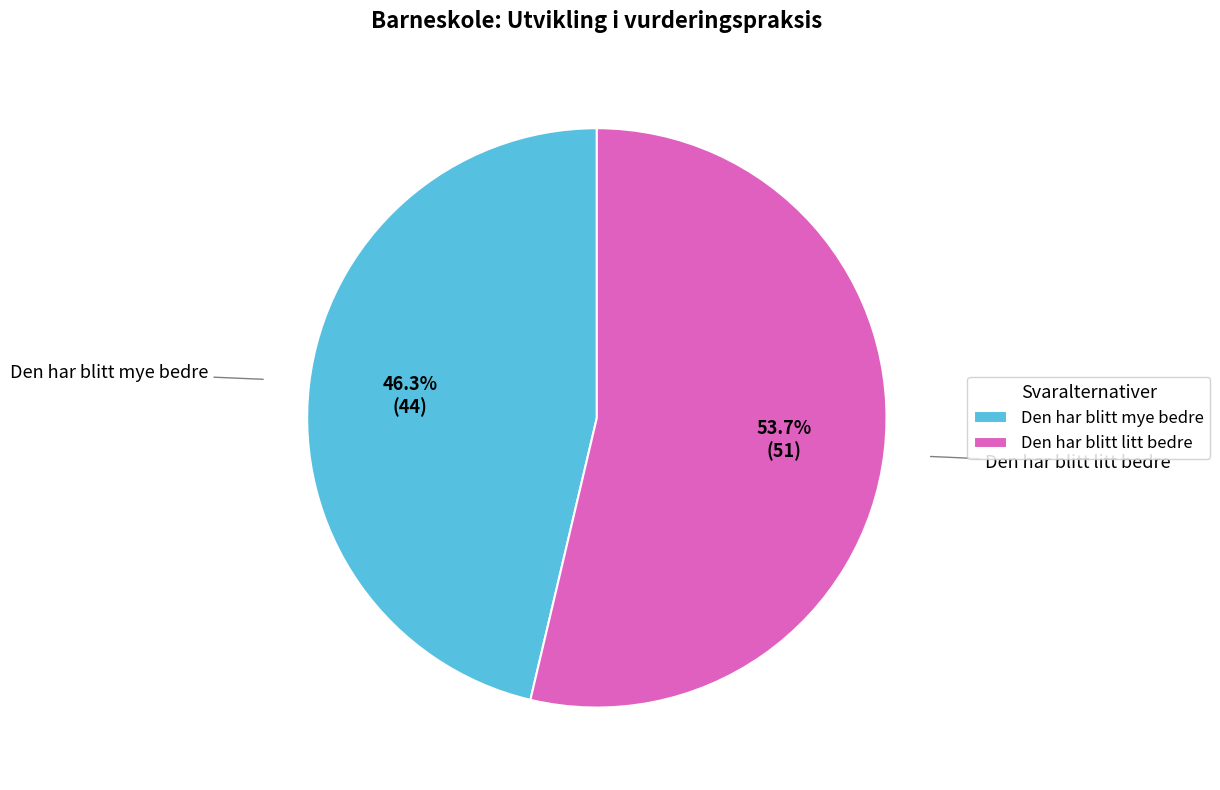

Count the number of slices in the pie.

2